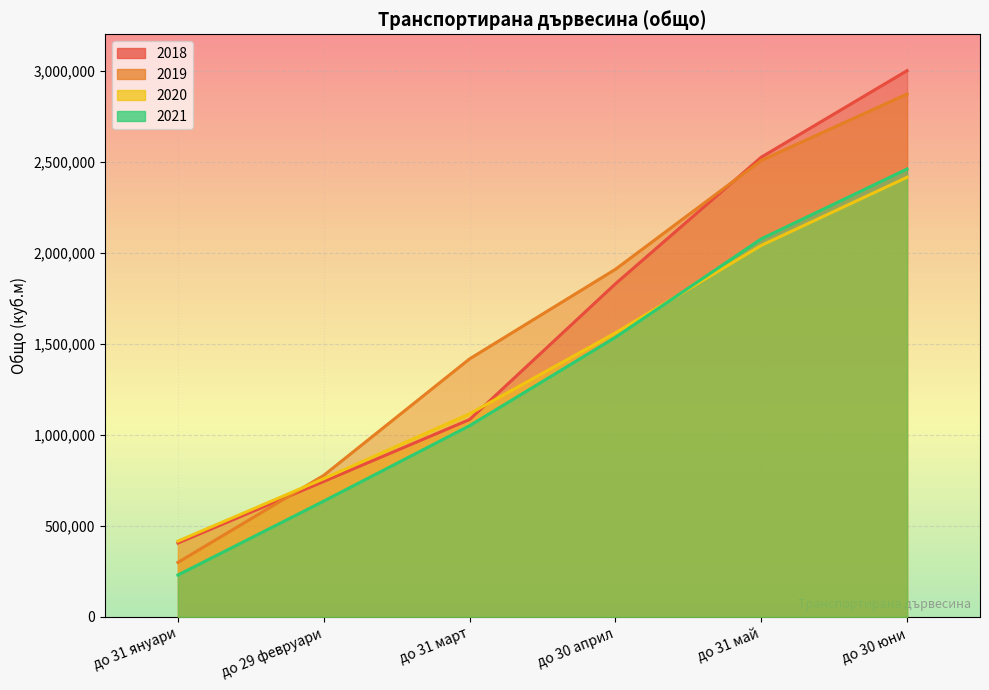

What is the label of the 1st point from the left?

до 31 януари